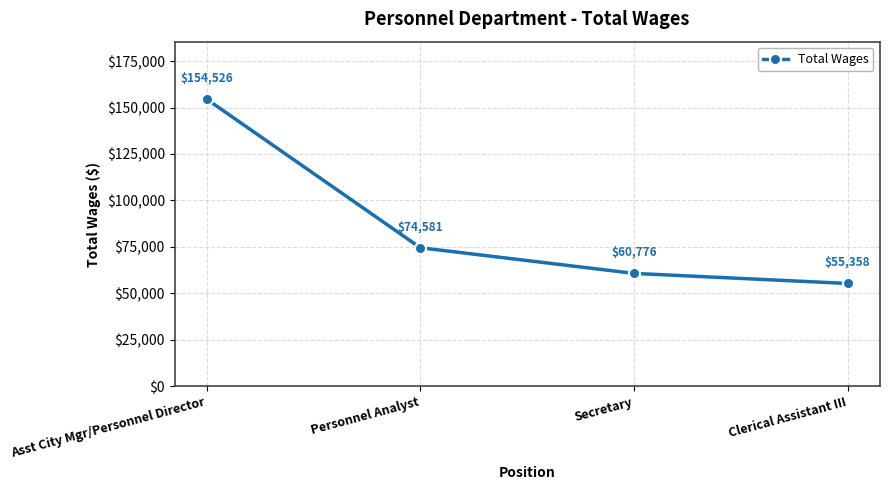

Rank the categories by value from lowest to highest.

Clerical Assistant III, Secretary, Personnel Analyst, Asst City Mgr/Personnel Director